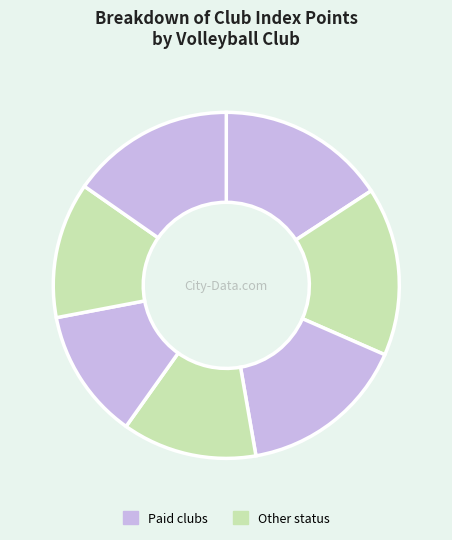

Count the number of slices in the pie.

7